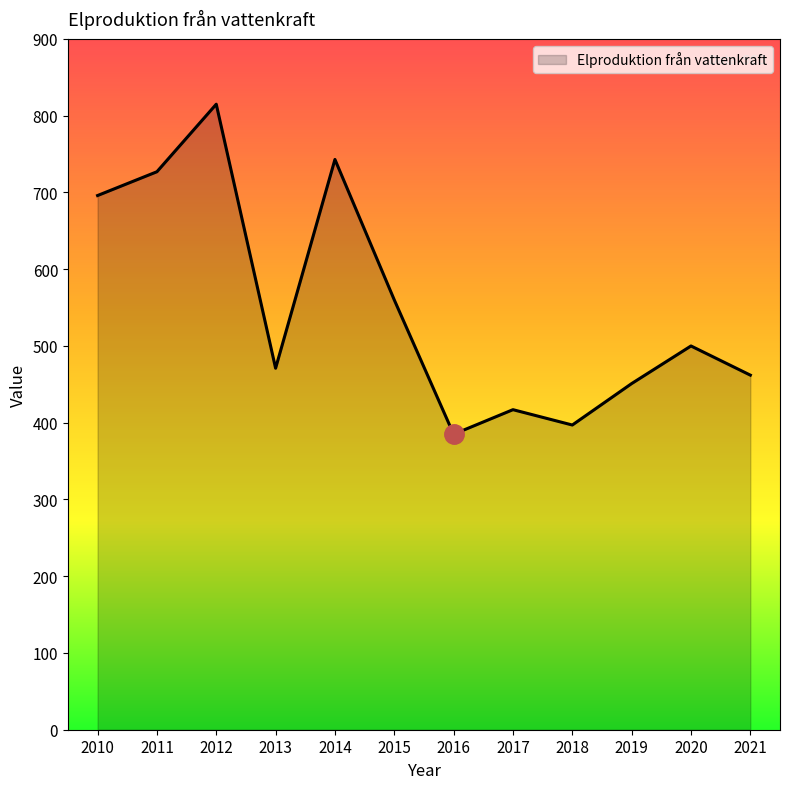

What is the sum of the values at 2019 and 2014?

1194